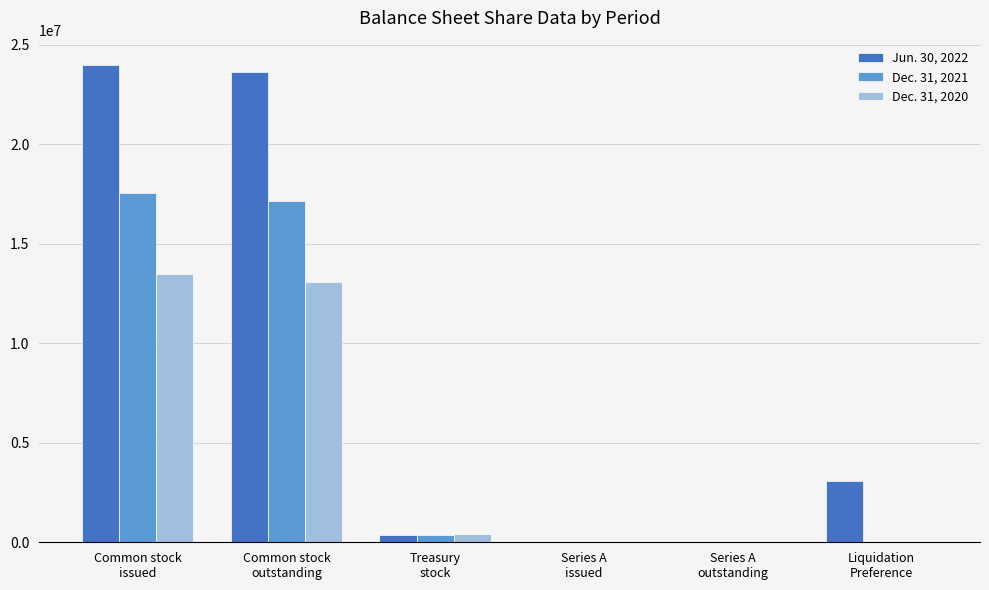

What is the greatest value displayed?

23998857